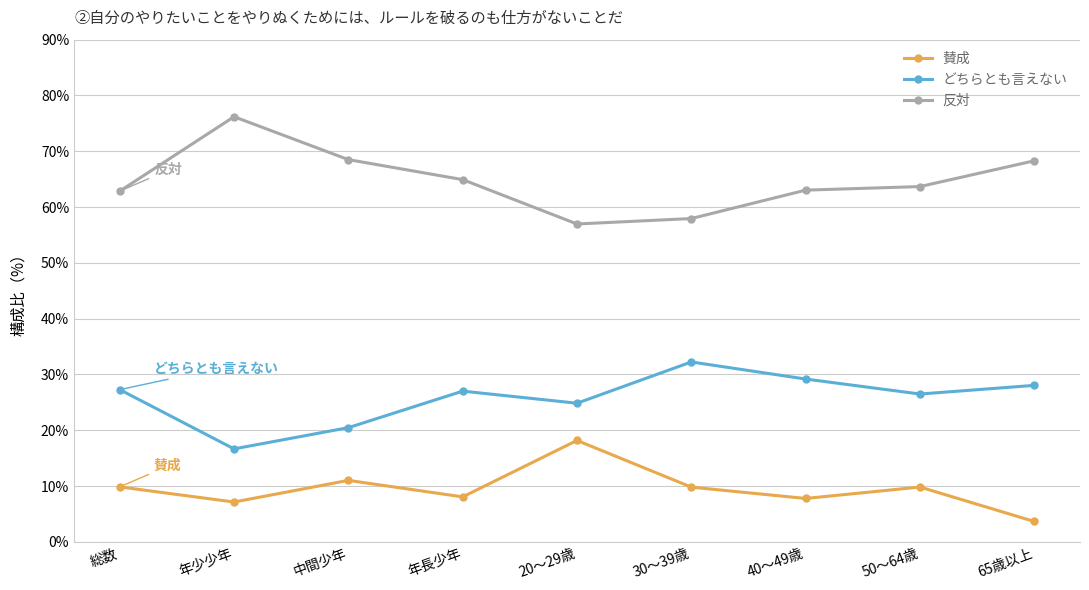

What is the label of the 6th point from the left?

30～39歳